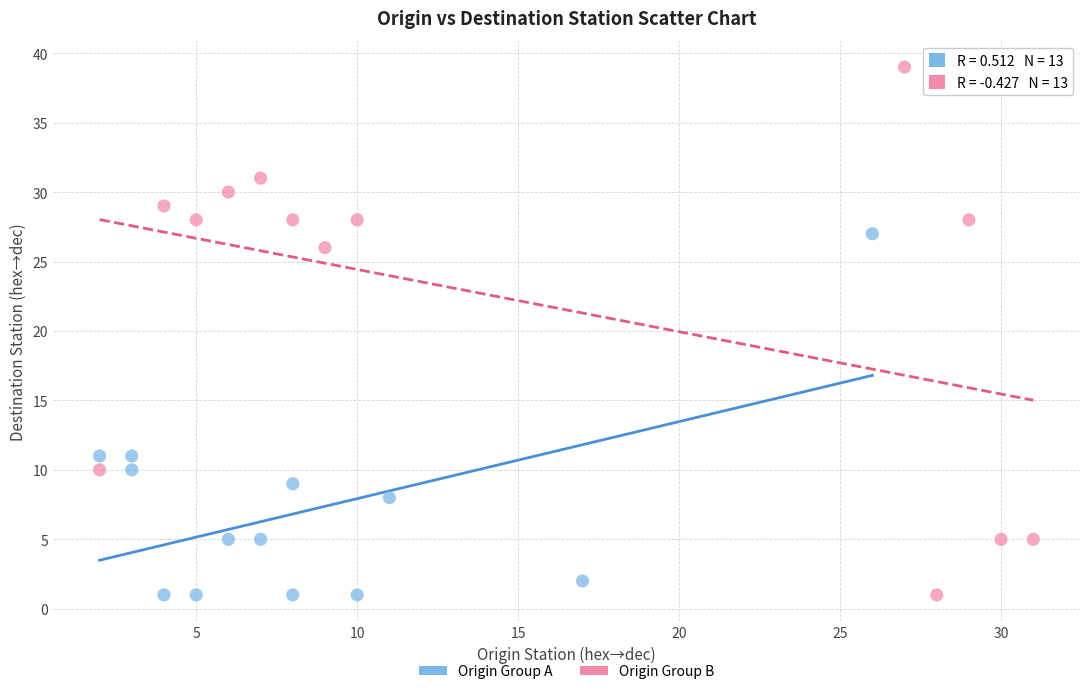

What are all the series names shown in the legend?

Origin Group A, Origin Group B